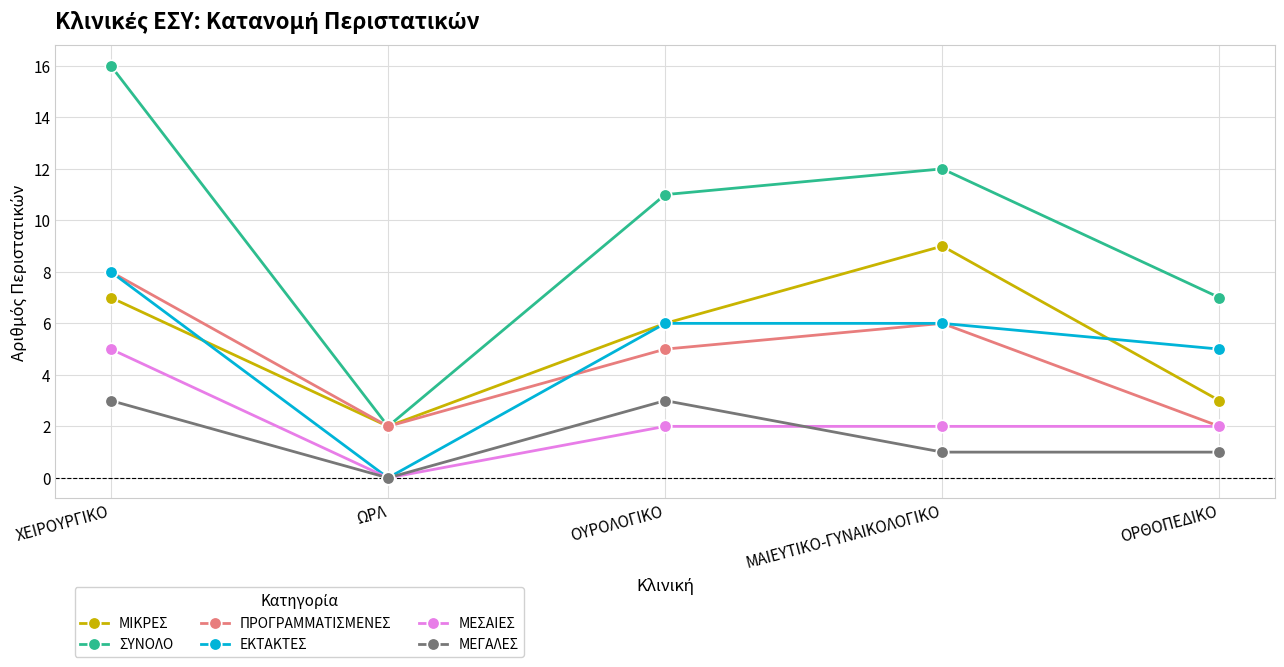

At which category is the sum across all series the highest?

ΧΕΙΡΟΥΡΓΙΚΟ